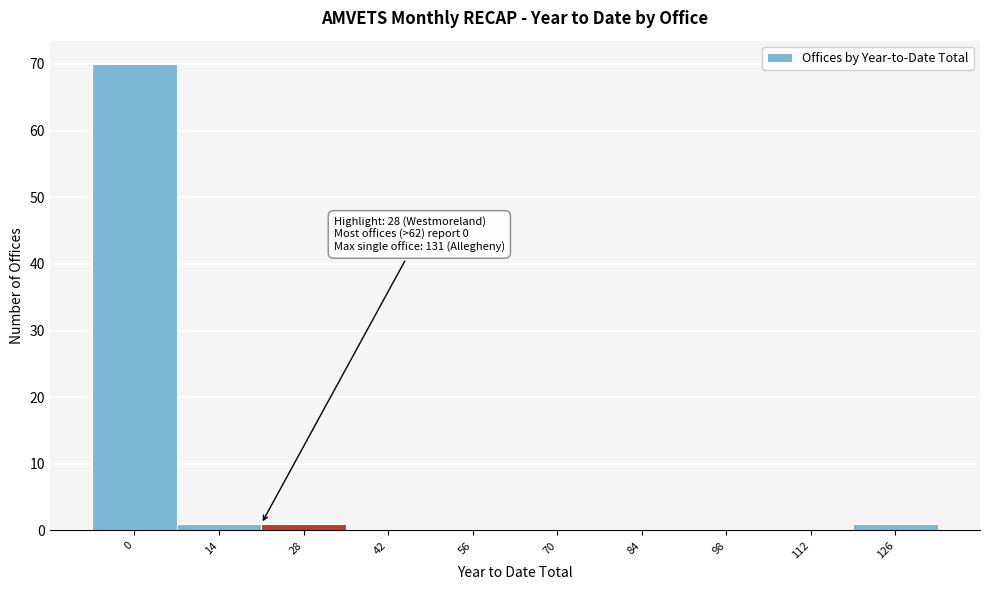

Reading right to left, list all the values displayed in this chart.

126=1	112=0	98=0	84=0	70=0	56=0	42=0	28=1	14=1	0=70